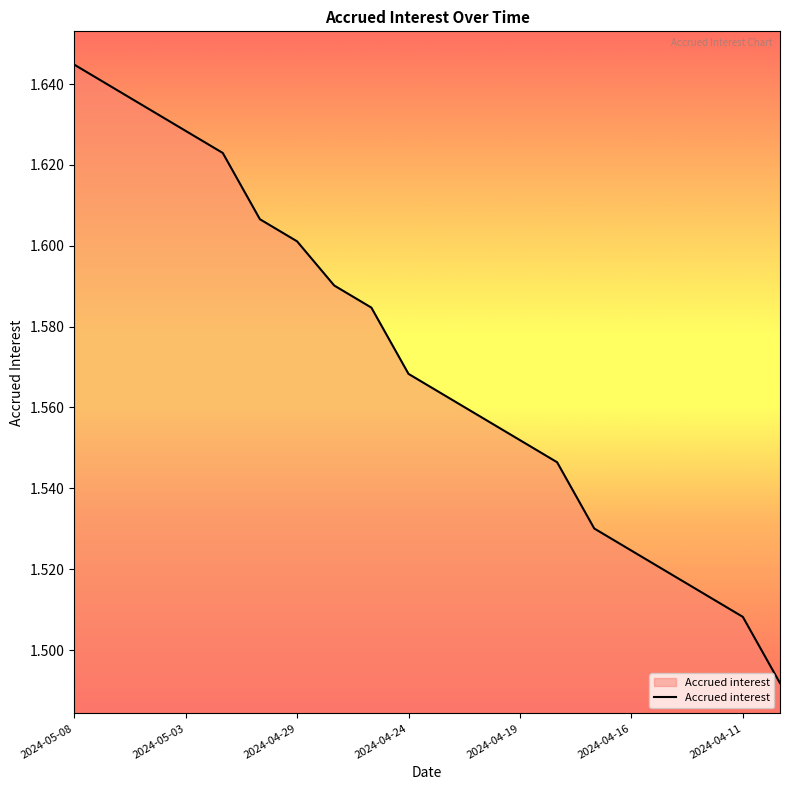

Count the values in the range 1 to 2.

20